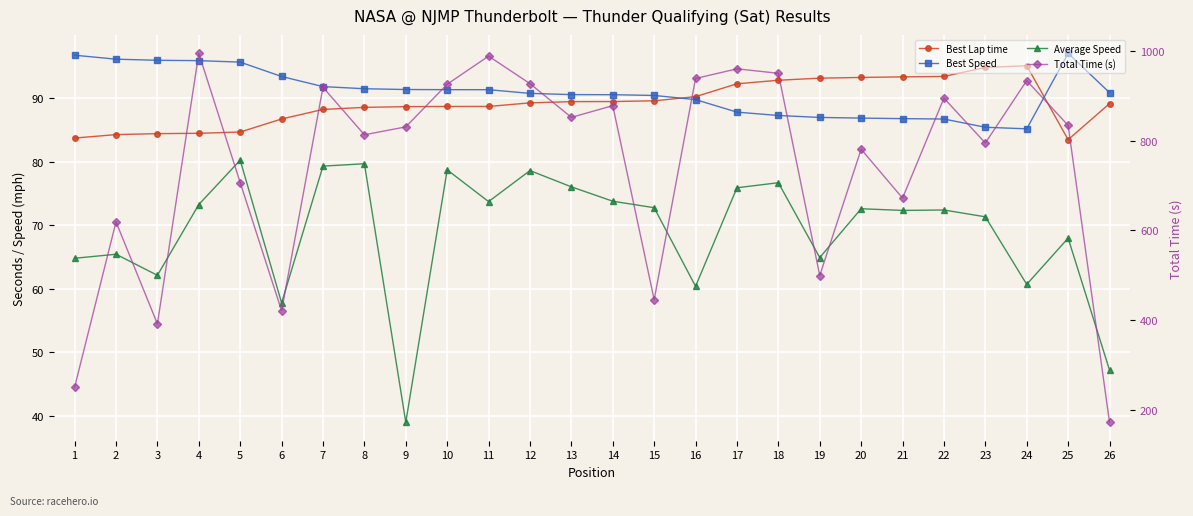

What is the lowest value of the Best Lap time series?

83.5